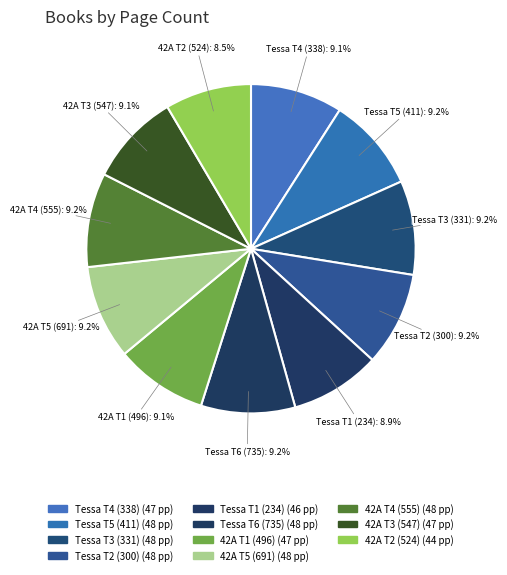

To the nearest percent, what is the average slice percentage?

9%